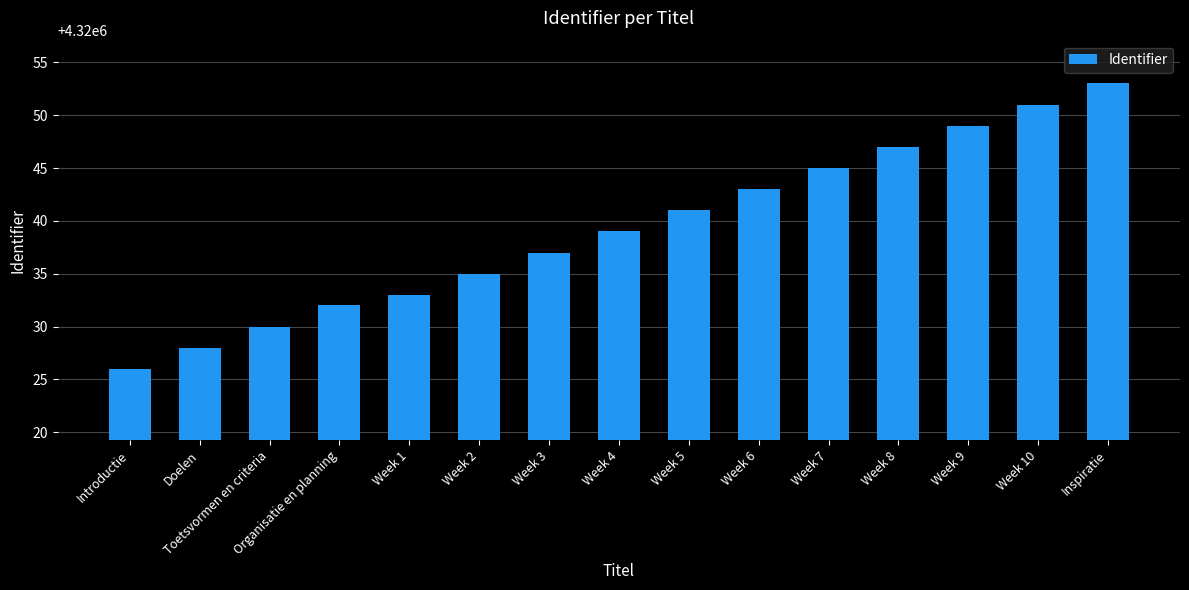

How many bars are there in total?

15